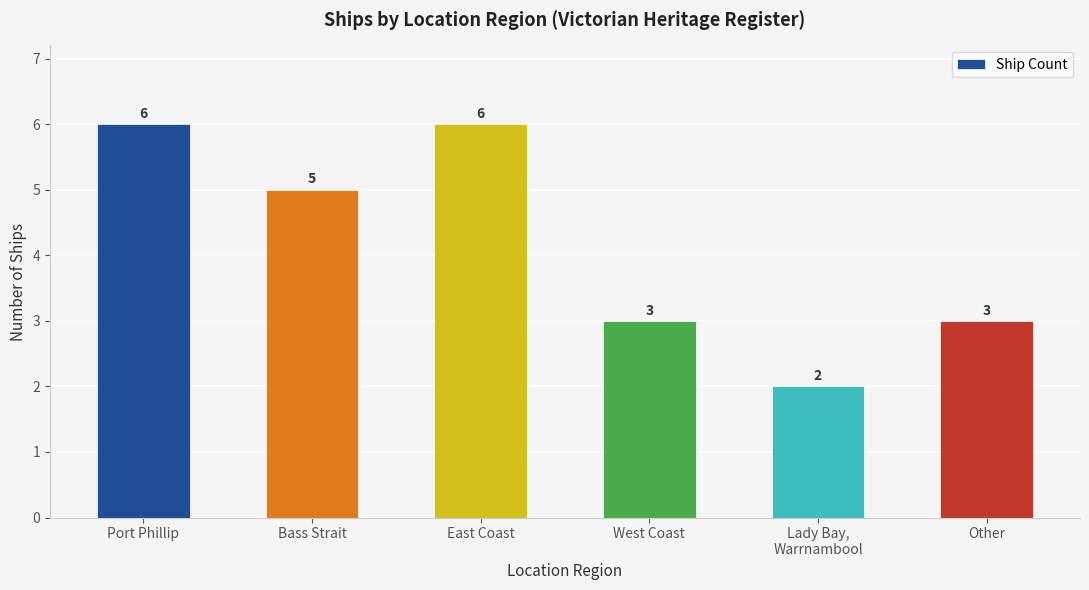

What is the difference between the maximum and minimum values?

4